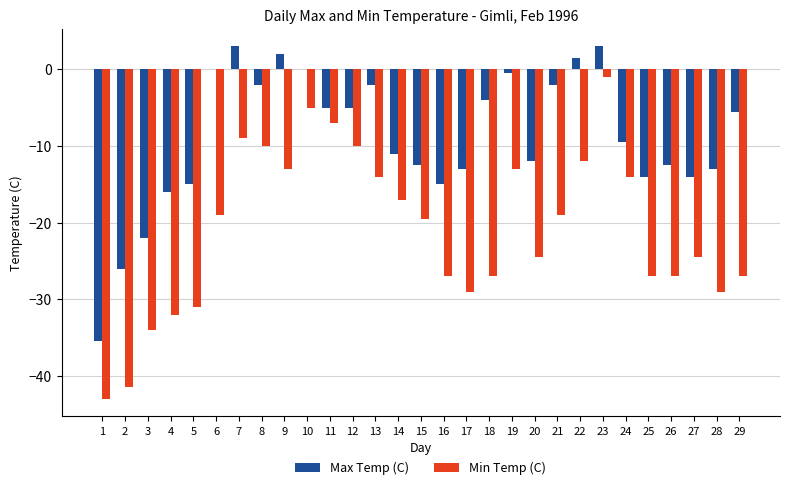

Is it true that Min Temp (C) equals -41.5 at 2?

True